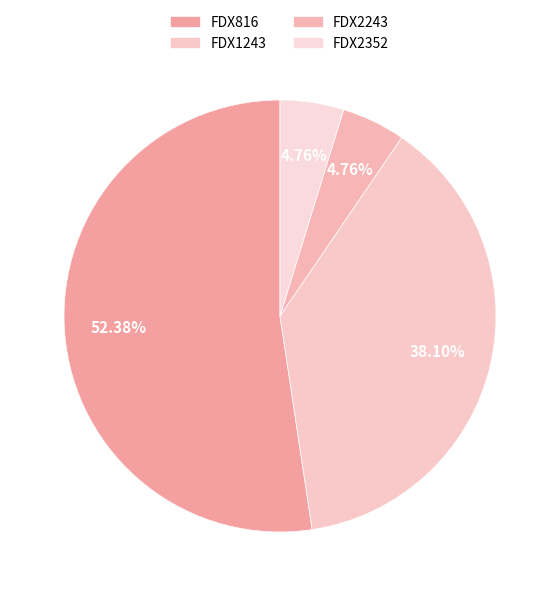

Between FDX1243 and FDX816, which is larger?

FDX816